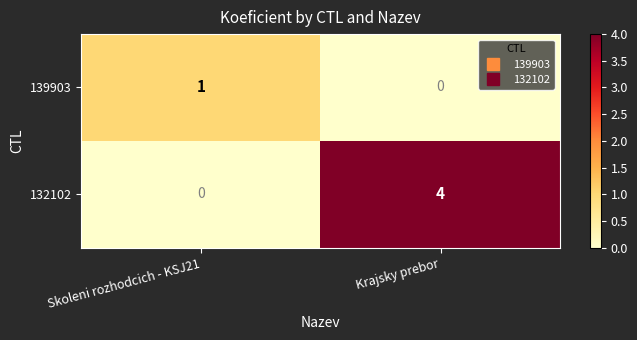

Reading right to left, list all the values displayed in this chart.

139903: 0	1
132102: 4	0